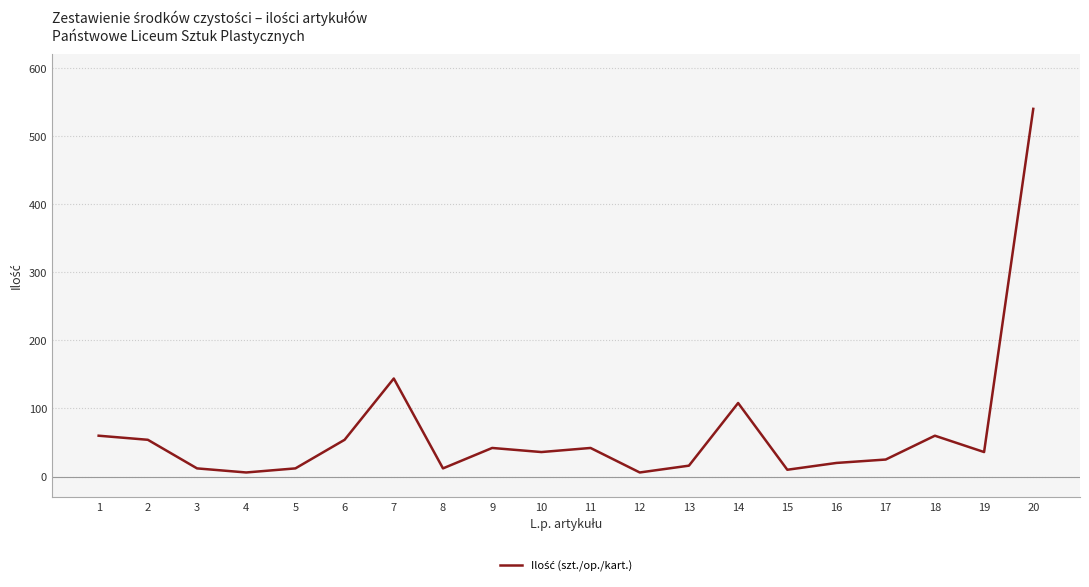

Is it true that the value at 9 is 42?

True